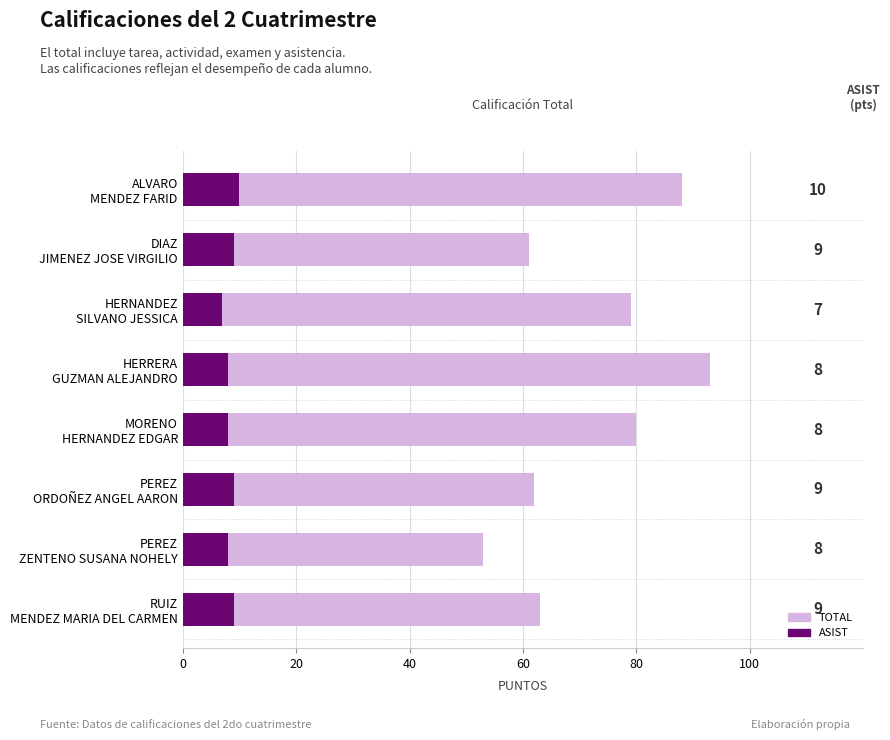

Does the chart contain stacked bars?

No